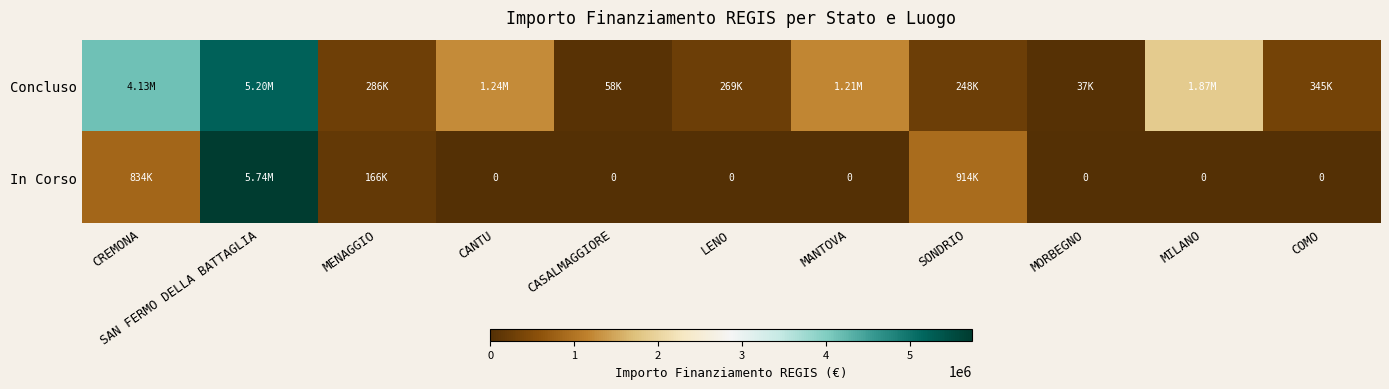

Which category has the highest value across all series?

SAN FERMO DELLA BATTAGLIA